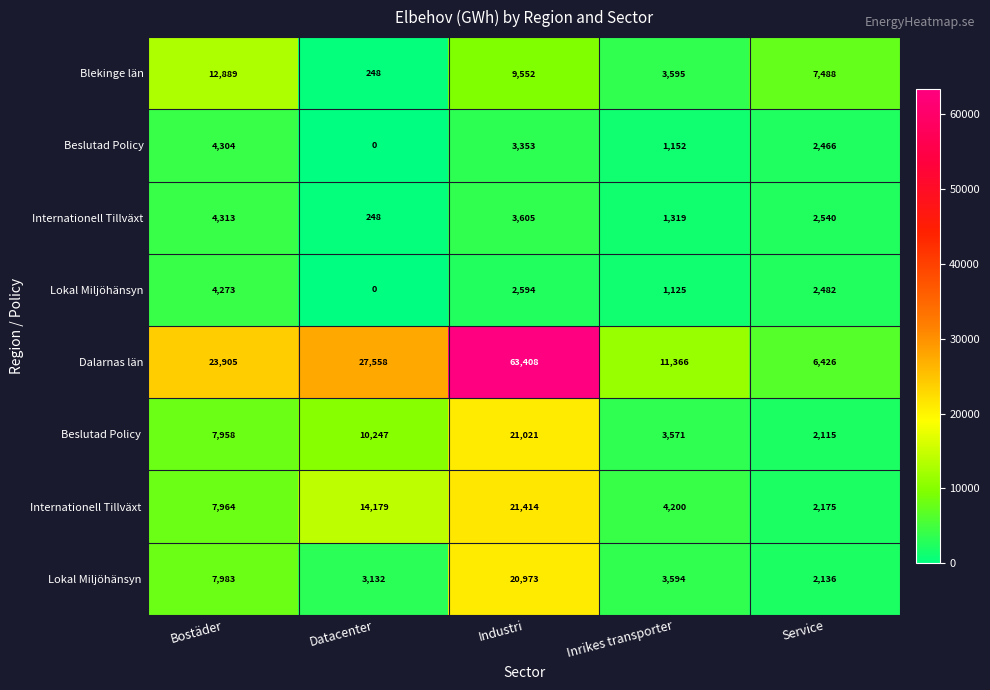

At how many categories does at least one series exceed 63172?

1